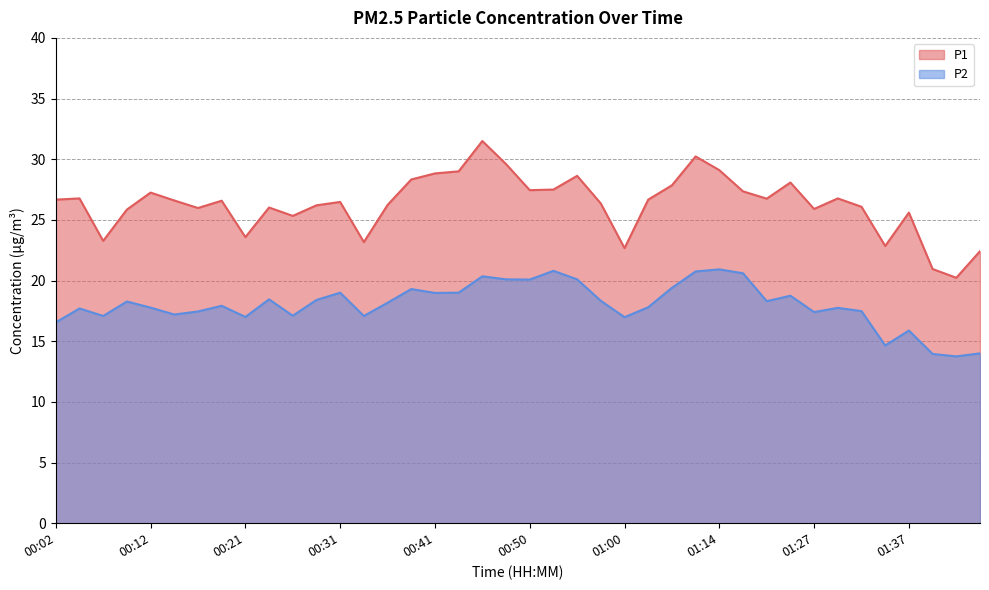

What is the difference between the second highest and minimum values in the P2 series?

7.1